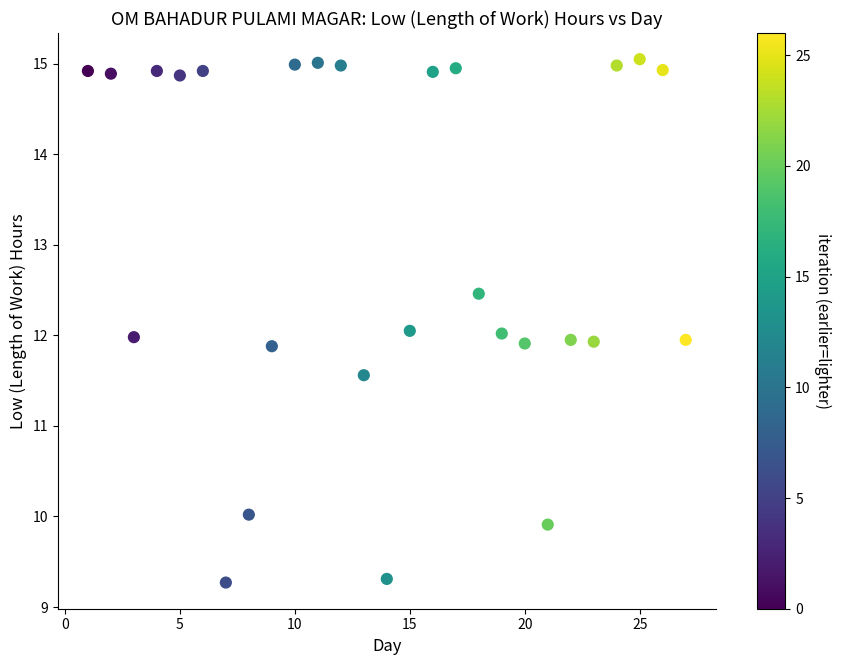

What is the range of X values (max minus min)?

26.0